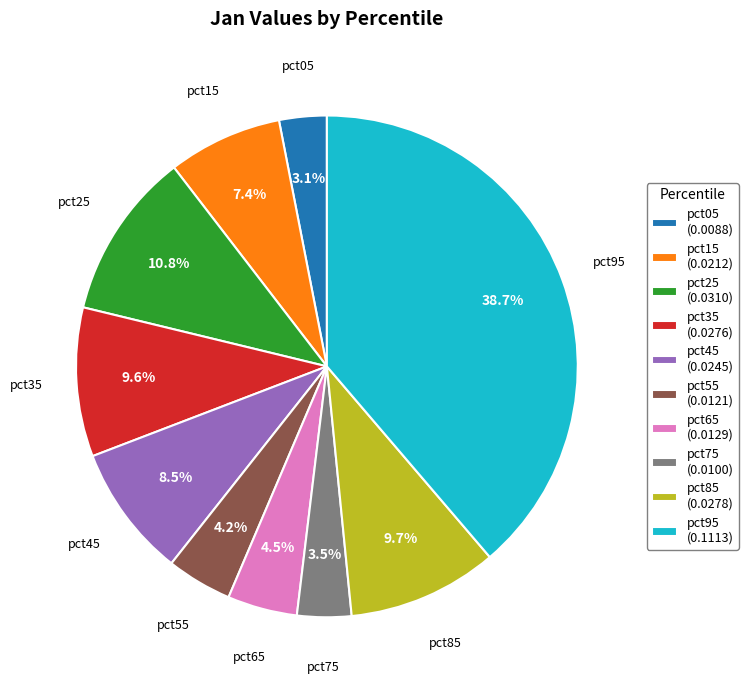

What is the largest slice in the pie chart?

pct95